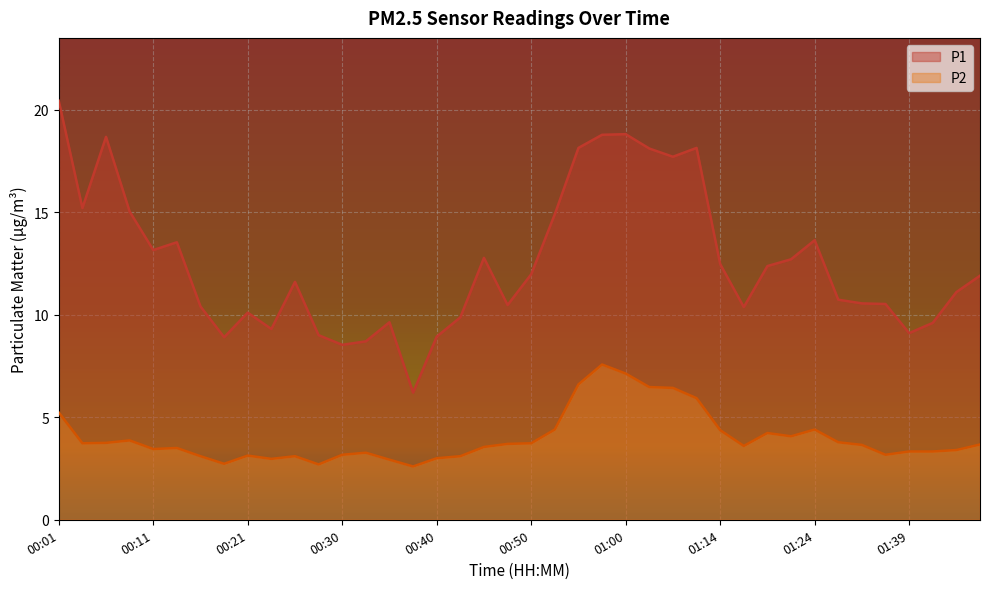

True or false: P1 line and P2 line intersect in this chart.

False